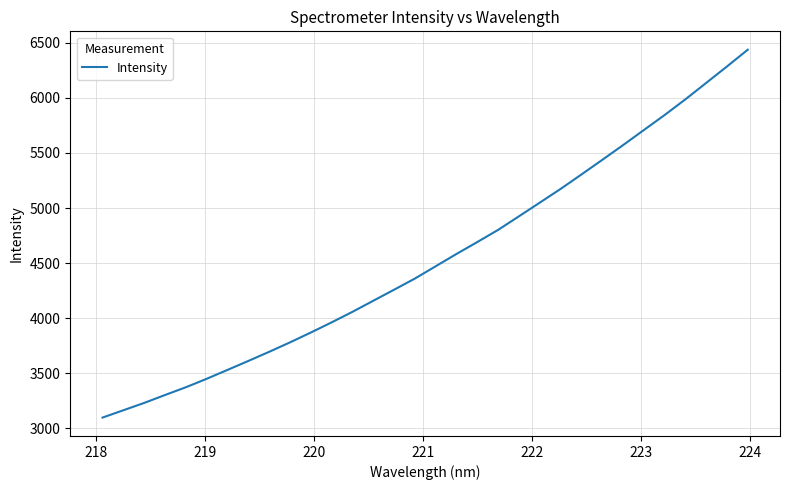

What is the minimum value shown in the chart?

3096.5